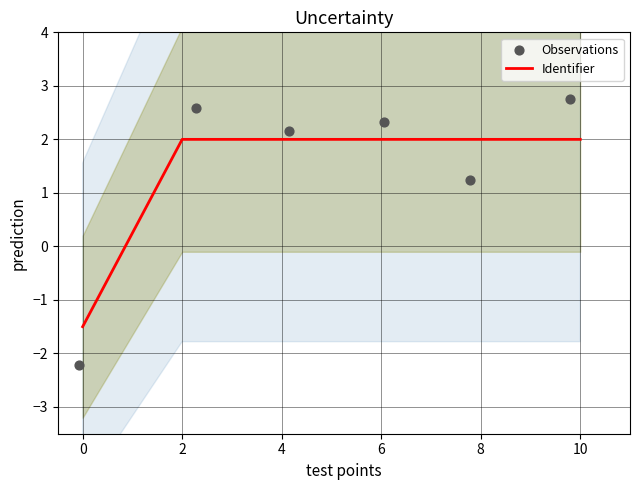

Which series reaches the maximum Y coordinate?

Observations